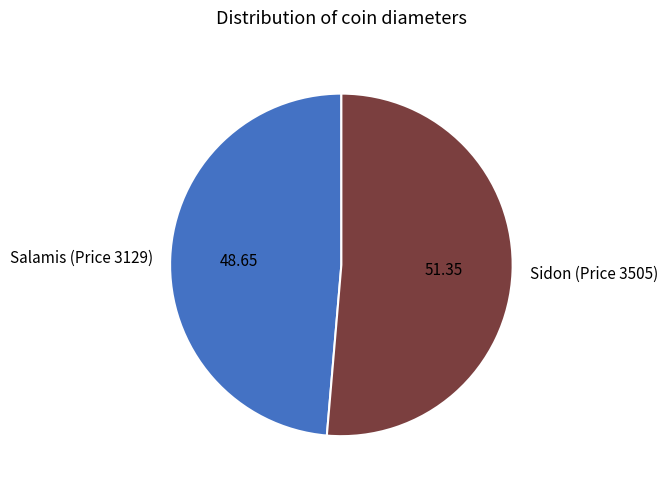

Rank the categories by value from lowest to highest.

Salamis (Price 3129), Sidon (Price 3505)